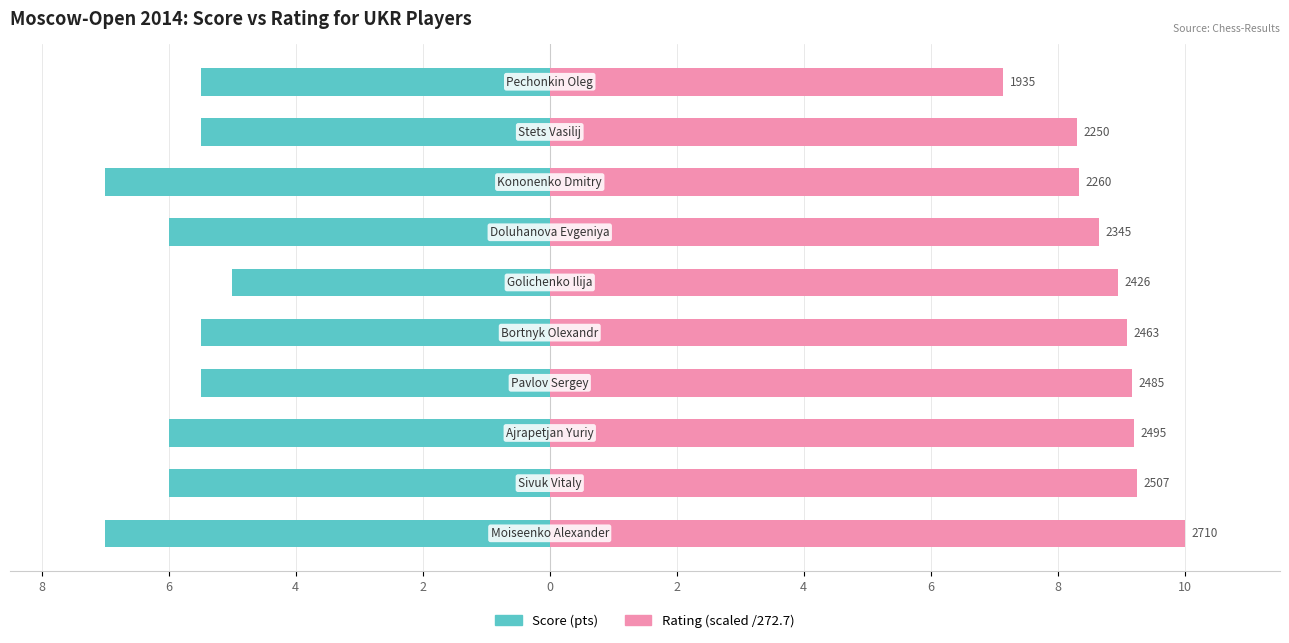

Which series has the largest total across all categories?

Rating (scaled)